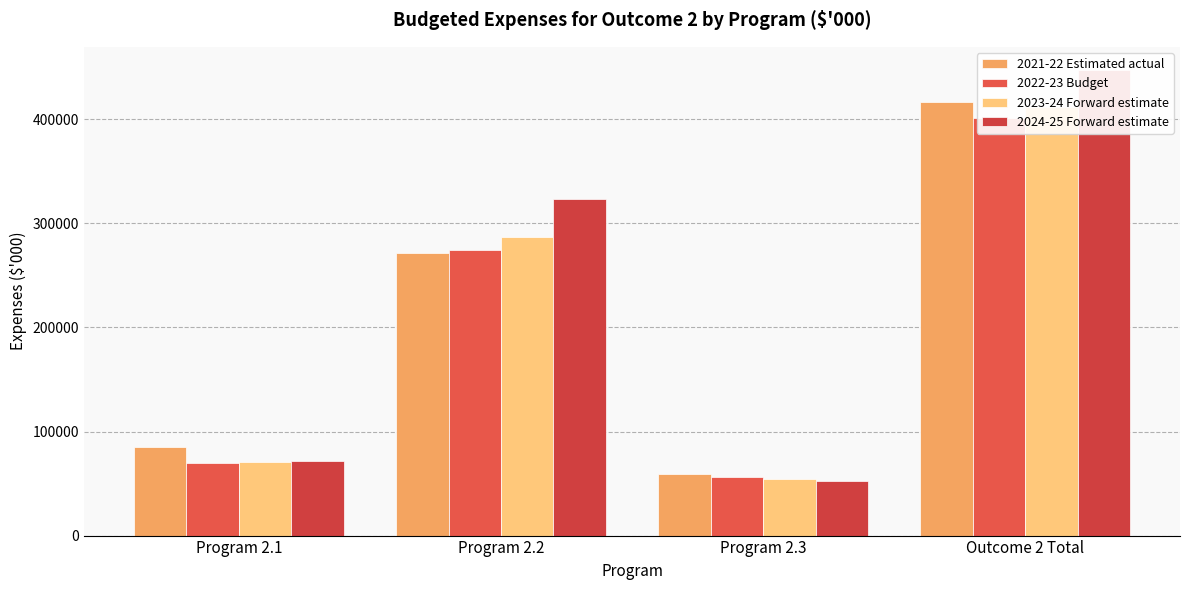

How many bars are there in total?

16